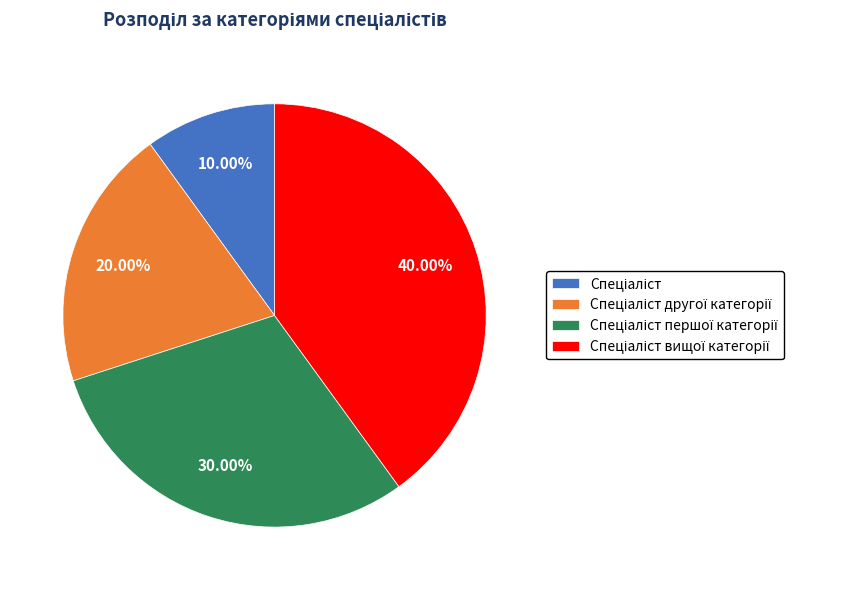

Is there a majority slice in this chart?

No